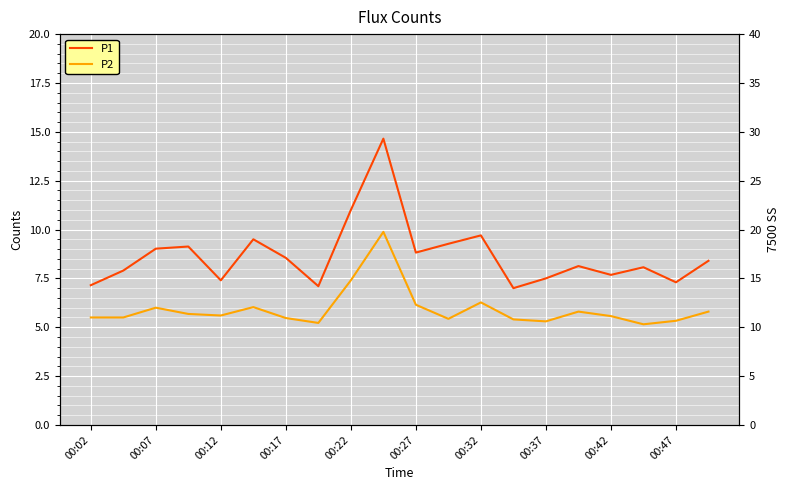

What is the value of the P2 point at the 7th from the left?

5.5